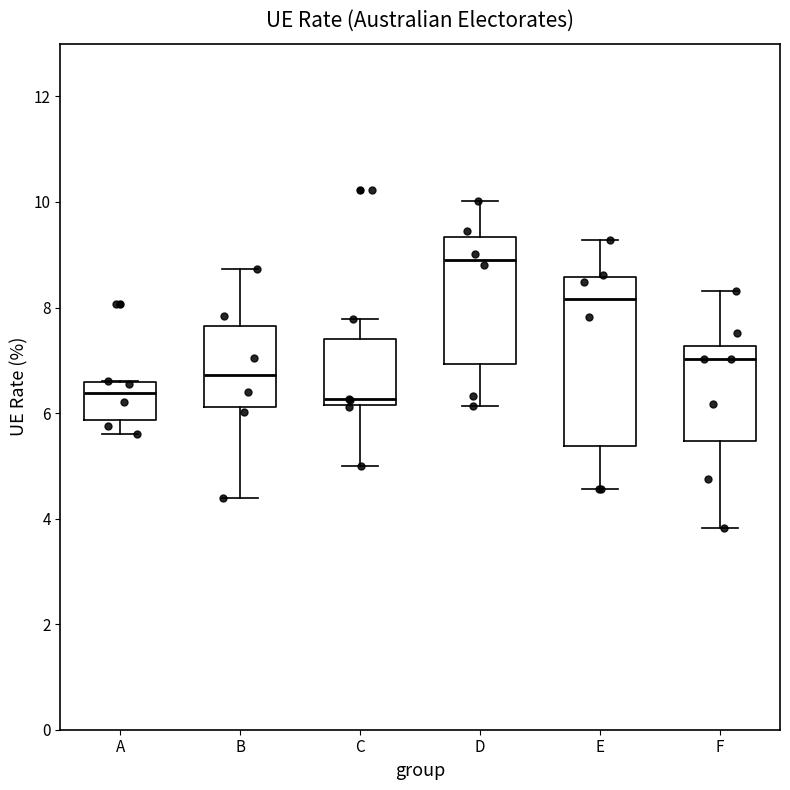

Reading left to right, transcribe this box plot: for each box, give where its median line is, the range the box spans, and where its two whiskers end, as read against the y-axis. The values are not printed on the chart, so give them approximately, as read against the axis.

A: median 6.4, box 5.8 to 6.6, whiskers 5.6 to 6.6
B: median 6.8, box 6.2 to 7.6, whiskers 4.4 to 8.8
C: median 6.2 (just above the box's lower edge), box 6.2 to 7.4, whiskers 5.0 to 7.8
D: median 9.0, box 7.0 to 9.4, whiskers 6.2 to 10.0
E: median 8.2, box 5.4 to 8.6, whiskers 4.6 to 9.2
F: median 7.0, box 5.4 to 7.2, whiskers 3.8 to 8.4